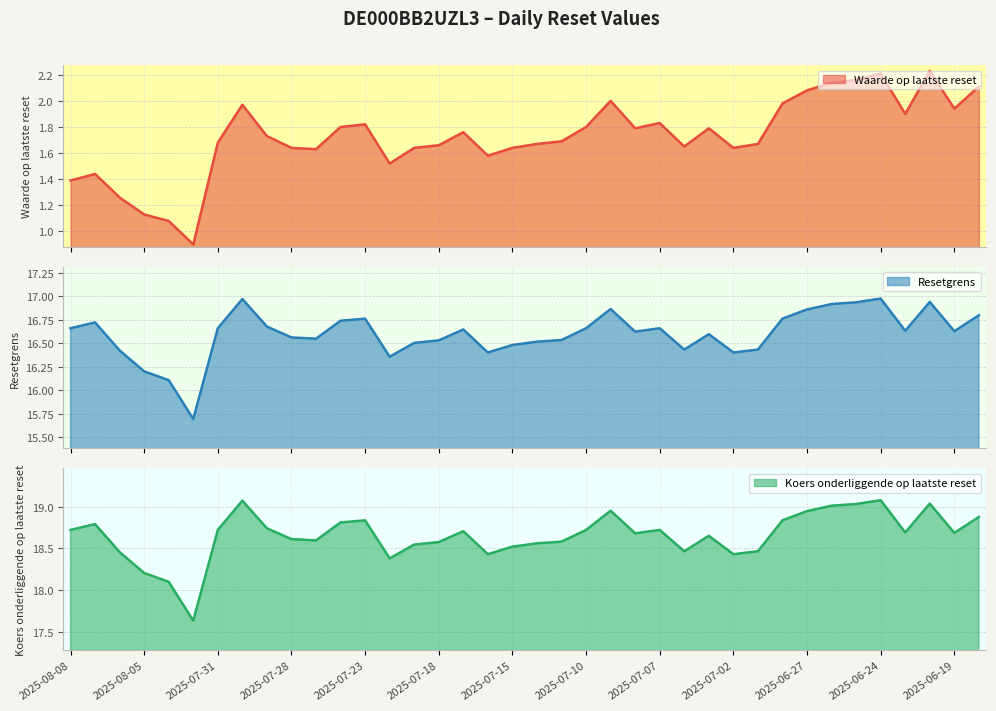

Reading left to right, list all the values displayed in this chart.

Waarde op laatste reset: 1.4	1.4	1.3	1.1	1.1	0.9	1.7	2.0	1.7	1.6	1.6	1.8	1.8	1.5	1.6	1.7	1.8	1.6	1.6	1.7	1.7	1.8	2.0	1.8	1.8	1.6	1.8	1.6	1.7	2.0	2.1	2.1	2.2	2.2	1.9	2.2	1.9	2.1
Resetgrens: 16.7	16.7	16.4	16.2	16.1	15.7	16.7	17.0	16.7	16.6	16.6	16.7	16.8	16.4	16.5	16.5	16.6	16.4	16.5	16.5	16.5	16.7	16.9	16.6	16.7	16.4	16.6	16.4	16.4	16.8	16.9	16.9	16.9	17.0	16.6	16.9	16.6	16.8
Koers onderliggende op laatste reset: 18.7	18.8	18.5	18.2	18.1	17.6	18.7	19.1	18.7	18.6	18.6	18.8	18.8	18.4	18.5	18.6	18.7	18.4	18.5	18.6	18.6	18.7	18.9	18.7	18.7	18.5	18.6	18.4	18.5	18.8	18.9	19.0	19.0	19.1	18.7	19.0	18.7	18.9